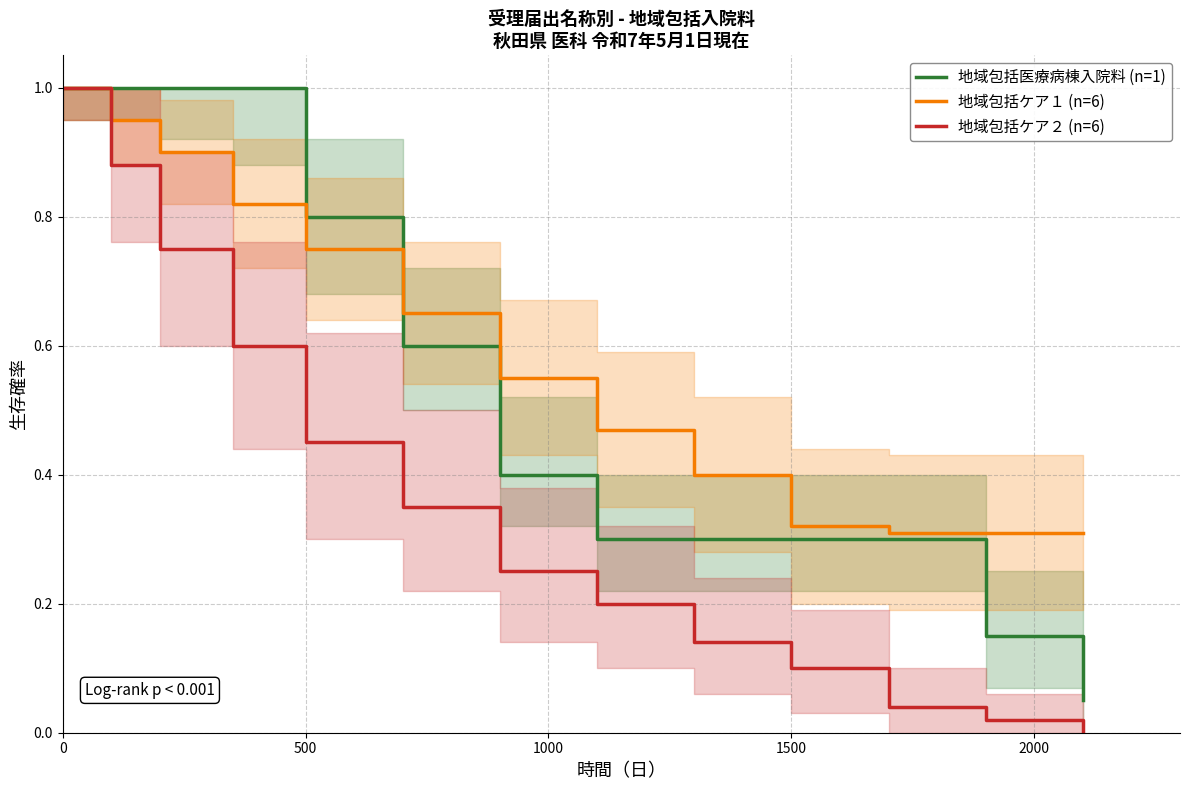

Is this an area chart (filled region under the line)?

No